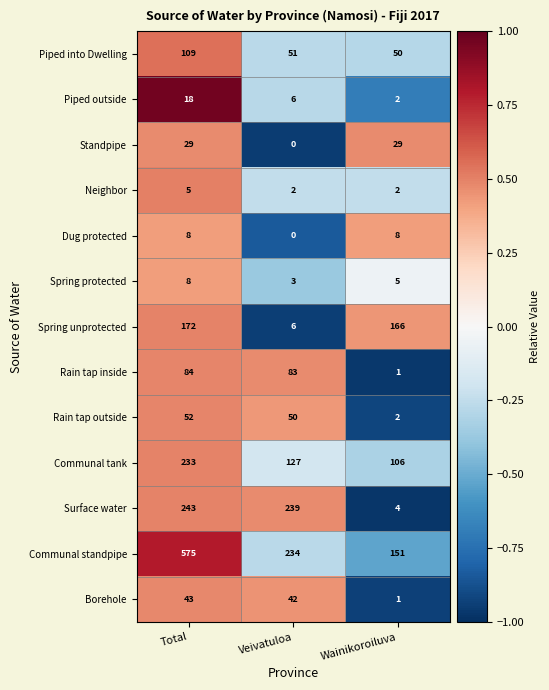

Is it true that Standpipe equals 0 at Veivatuloa?

True